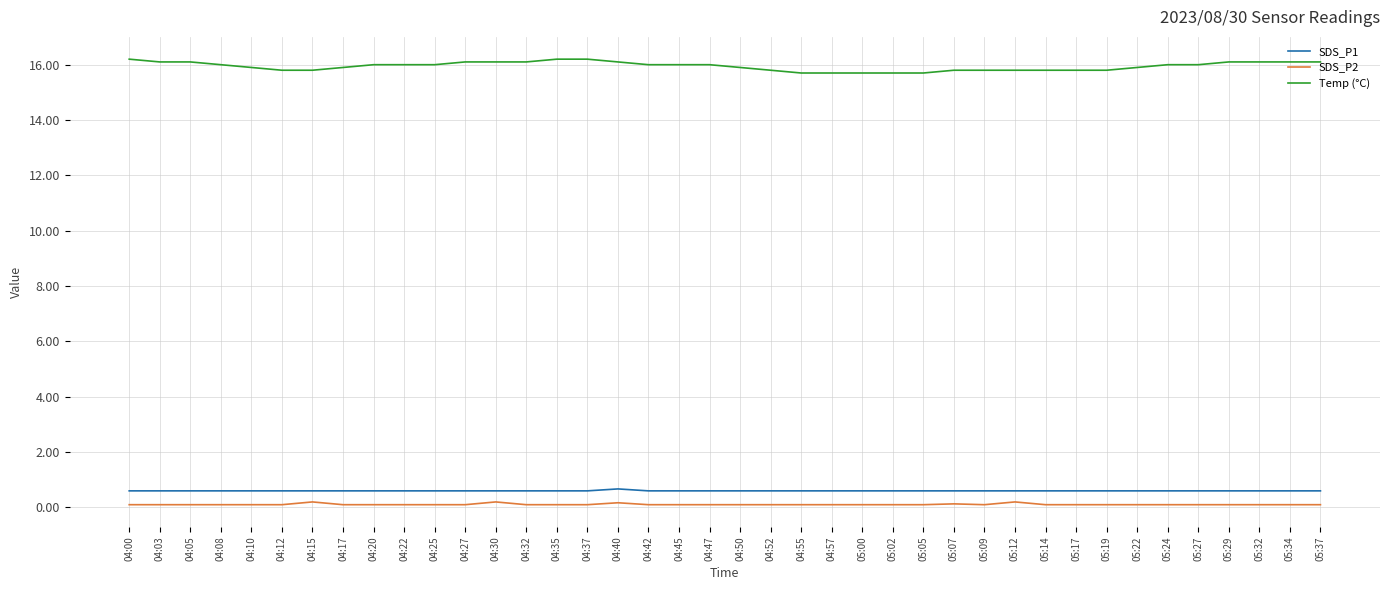

The value of Temp (°C) at 05:05 is 15.7. True or false?

True